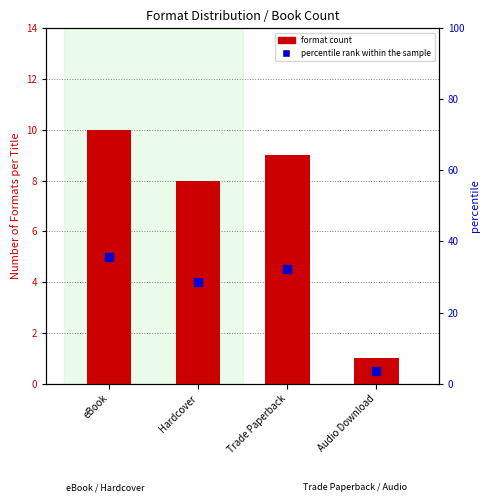

At how many categories does at least one series exceed 22?

3